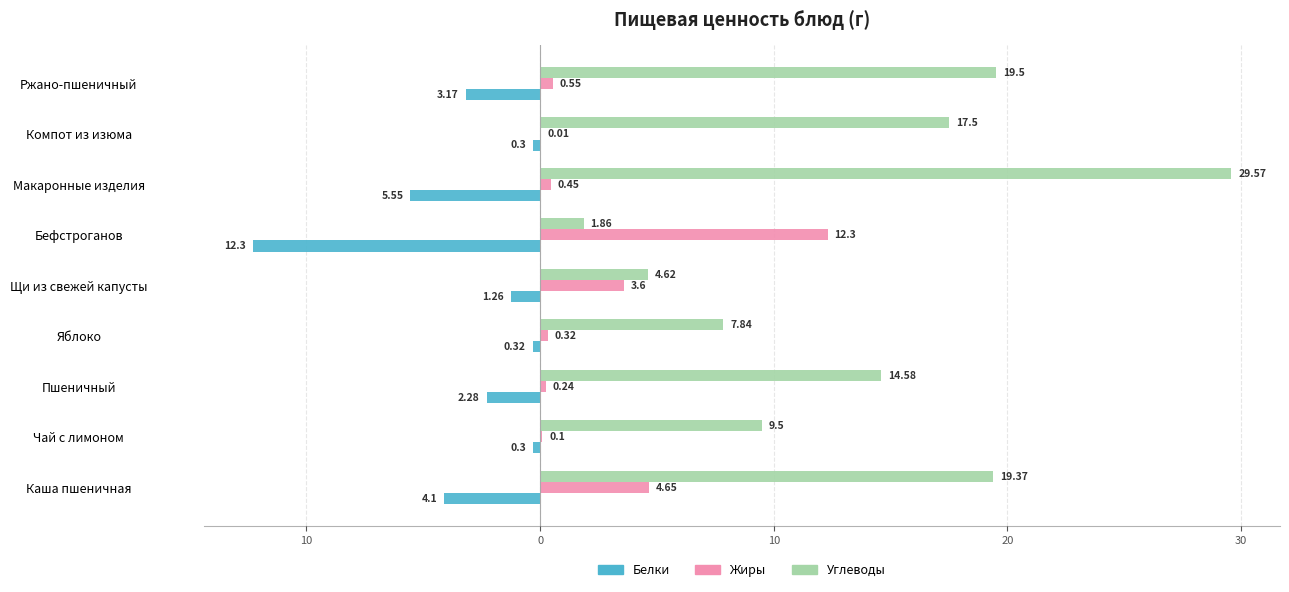

Which series has the largest range (max minus min)?

Углеводы